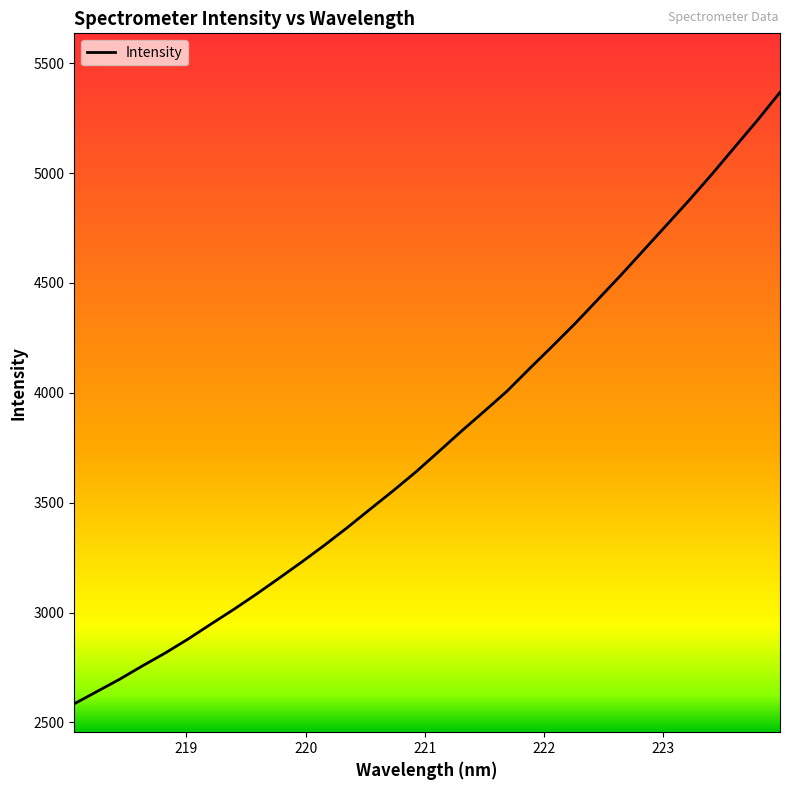

What is the smallest value displayed?

2585.0